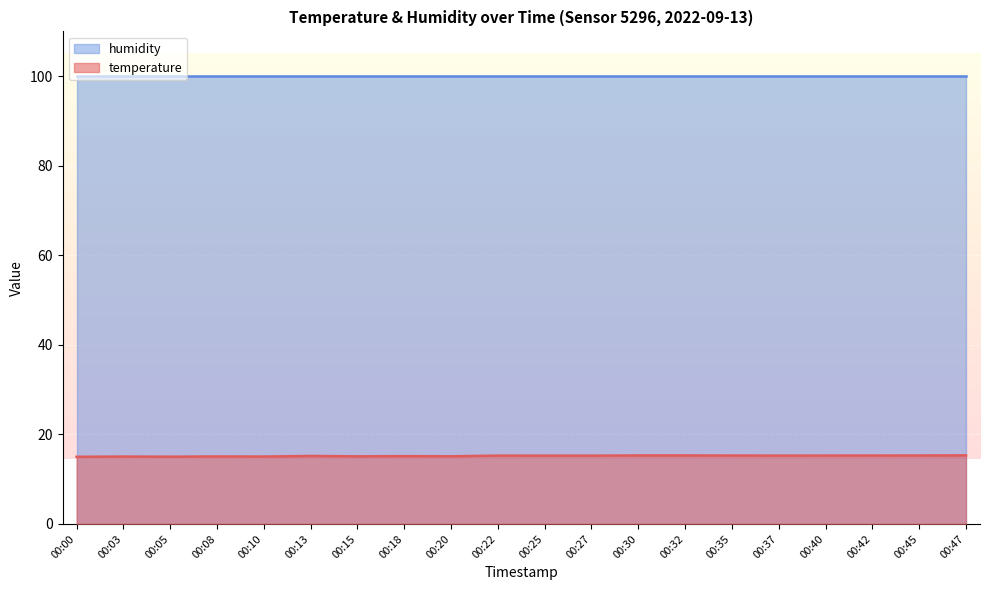

True or false: humidity and temperature intersect in this chart.

False